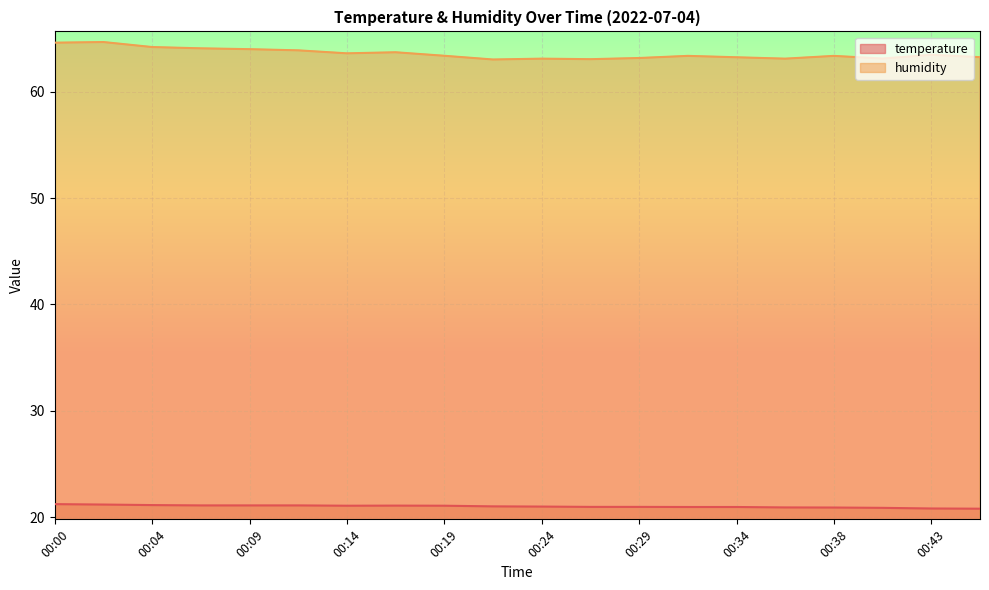

Which category has the lowest value across all series?

00:46